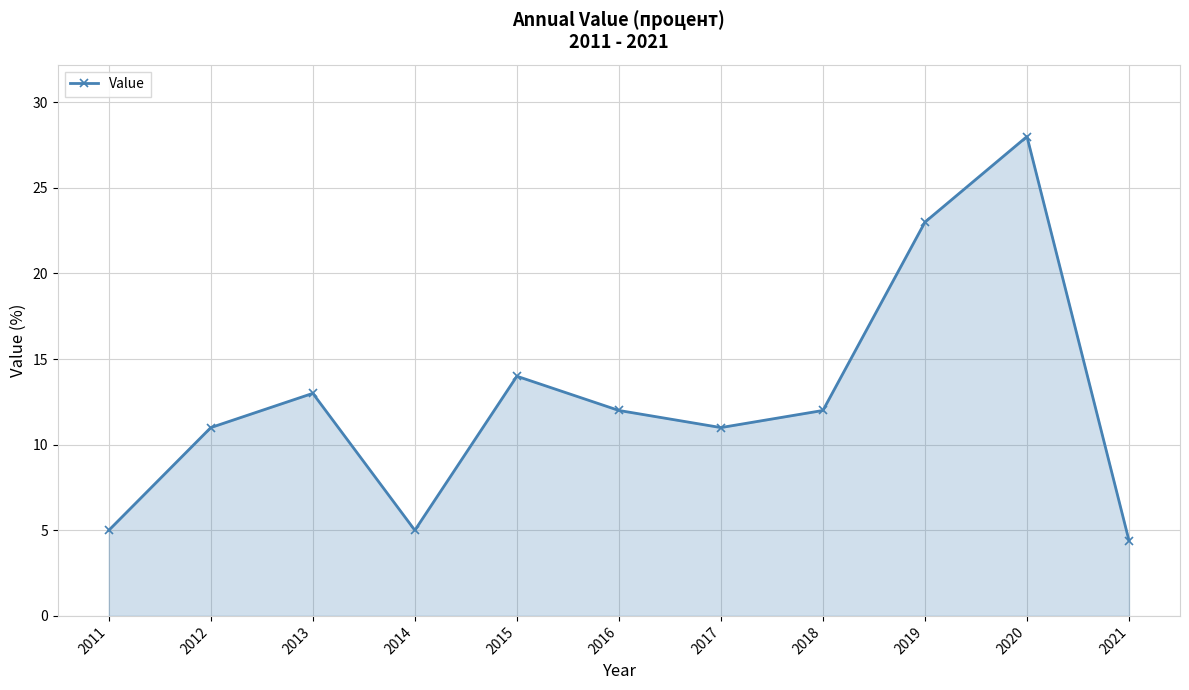

The chart shows a value of 14.0 at 2015. True or false?

True